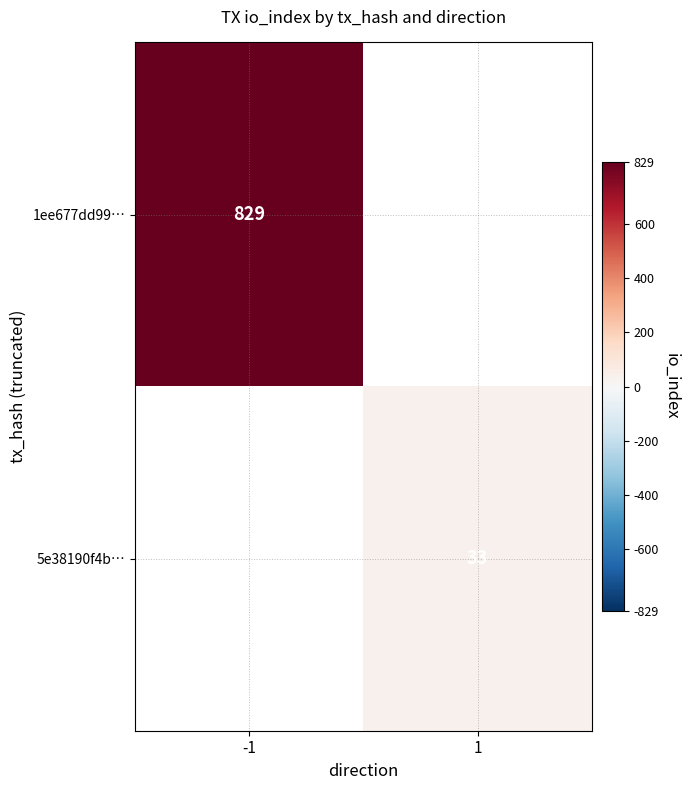

Is it true that 5e38190f4b… equals 15 at 1?

False